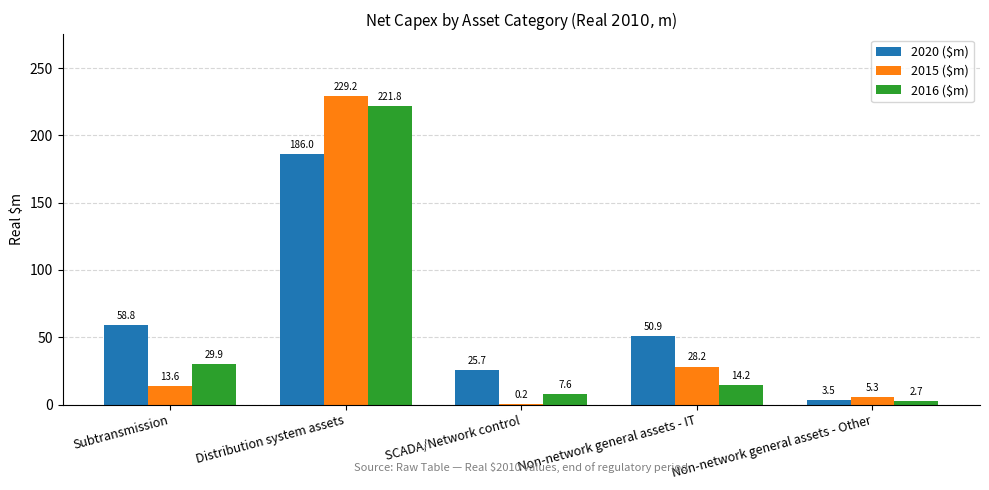

What is the sum of all 2016 ($m) values?

276.2